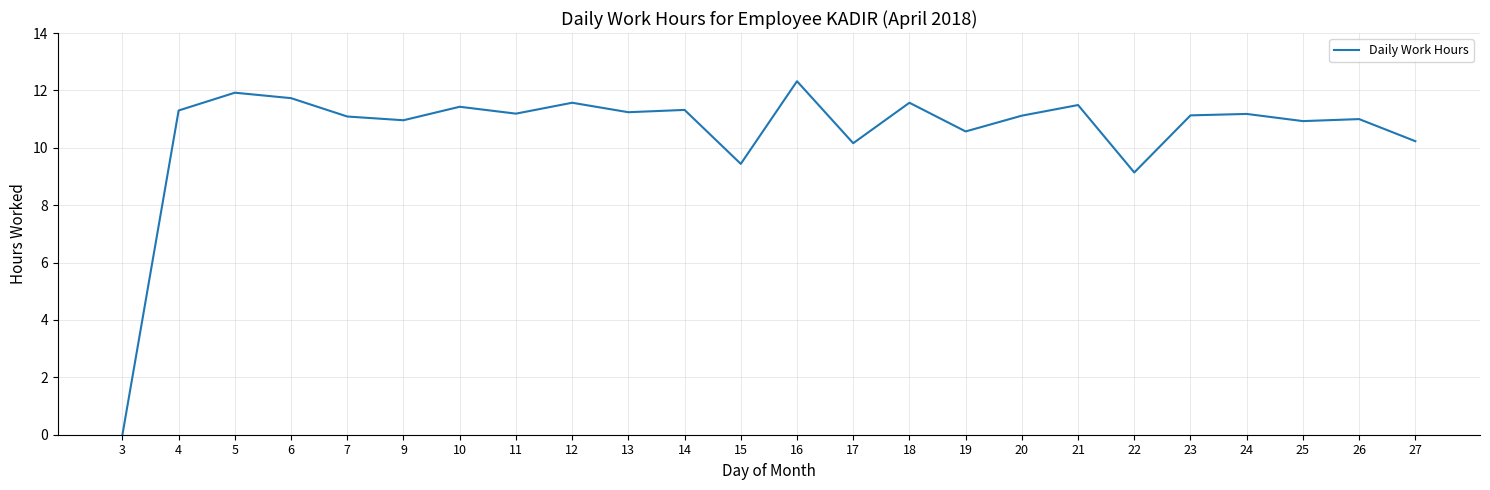

How many lines are shown in the chart?

1